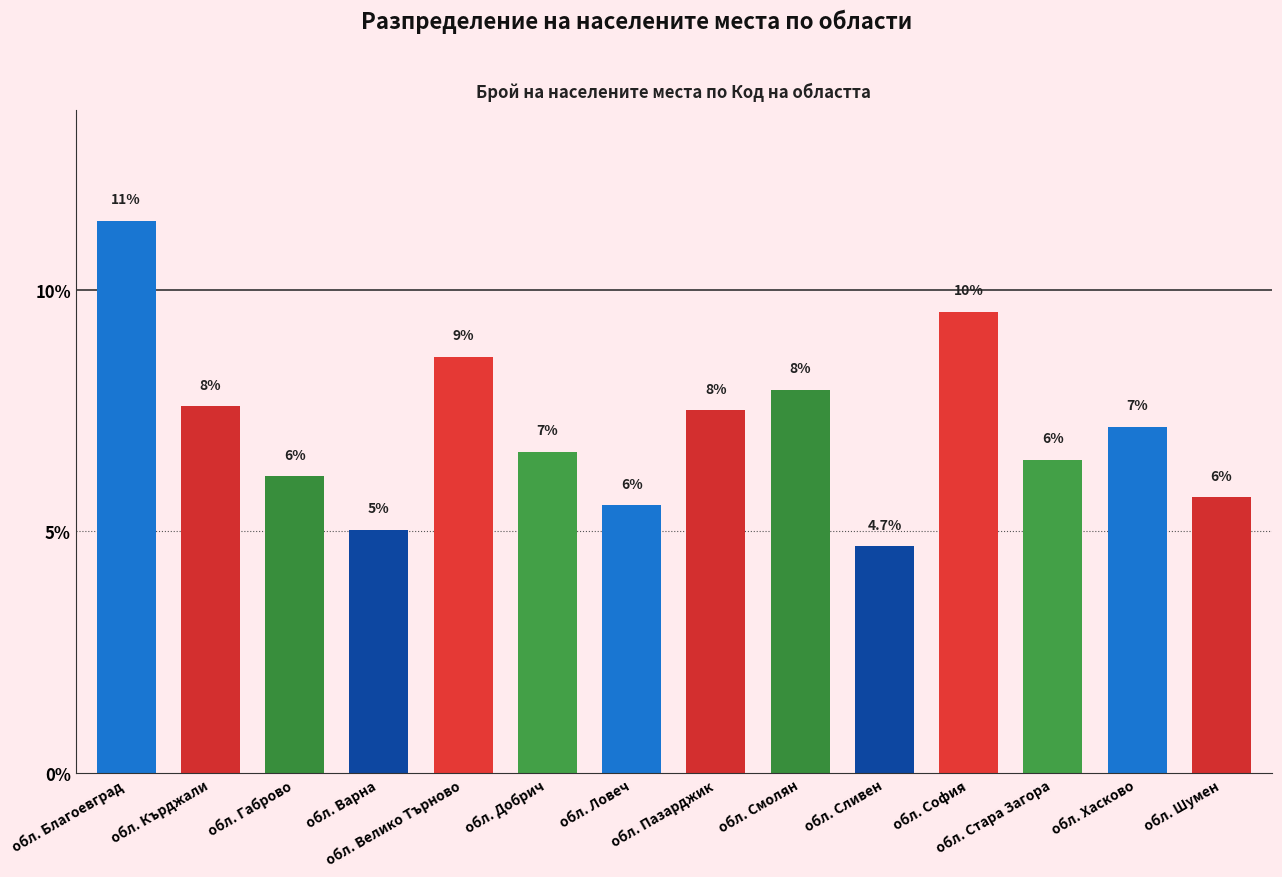

How many bars are there in total?

14